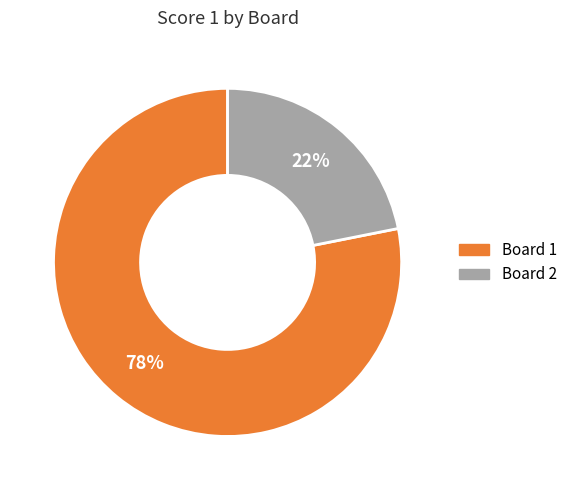

How many segments does this pie chart have?

2